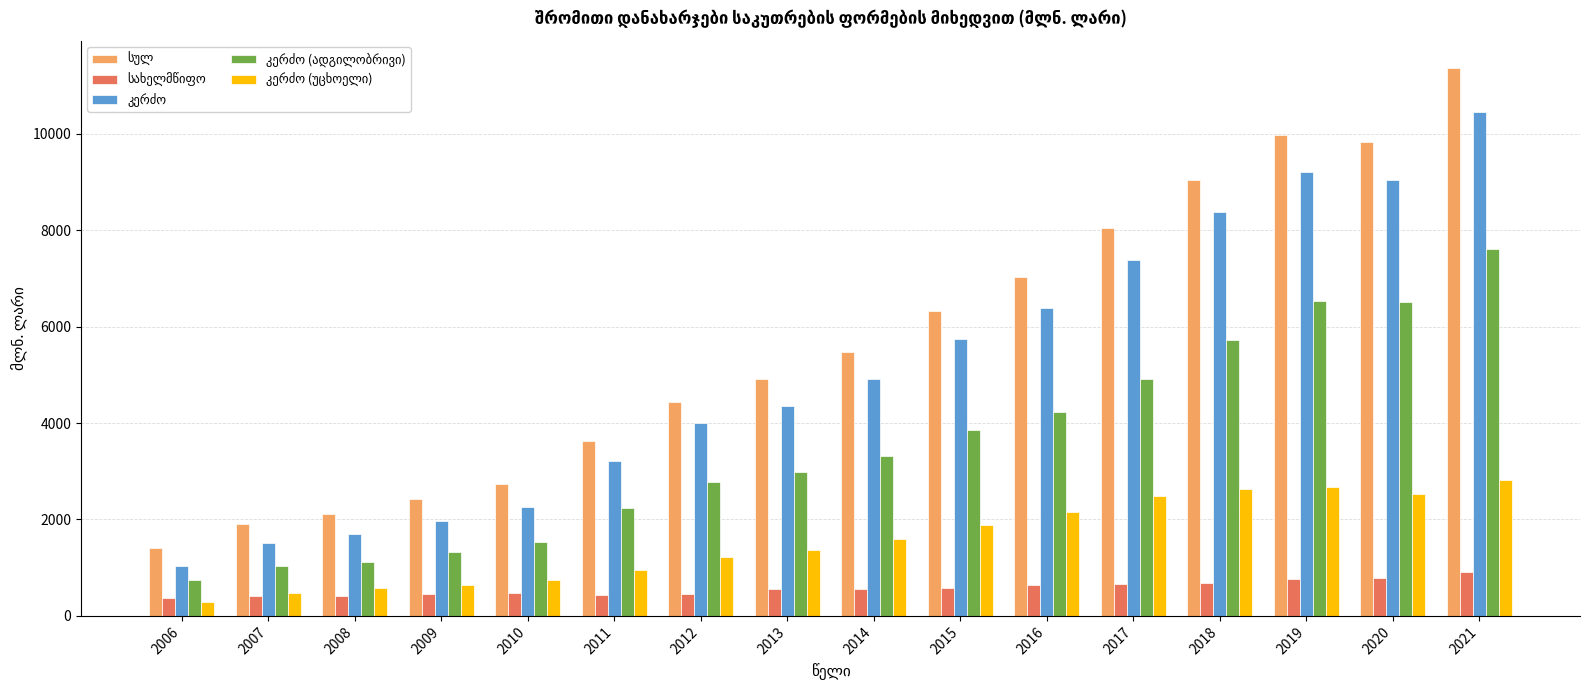

What is the smallest value displayed?

292.3